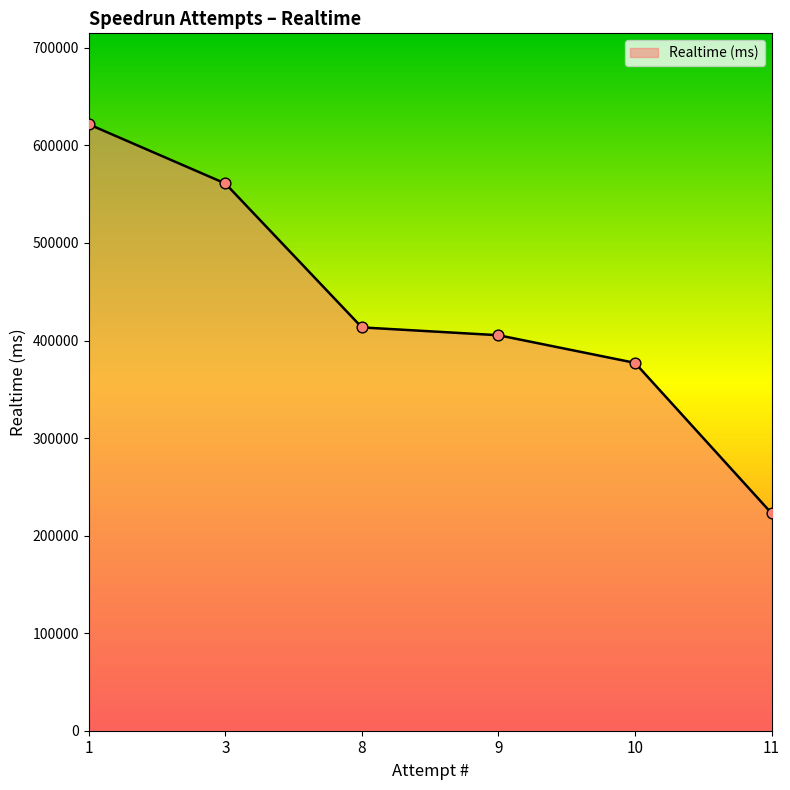

Approximately how many times larger is the value at 3 compared to 1?

0.9